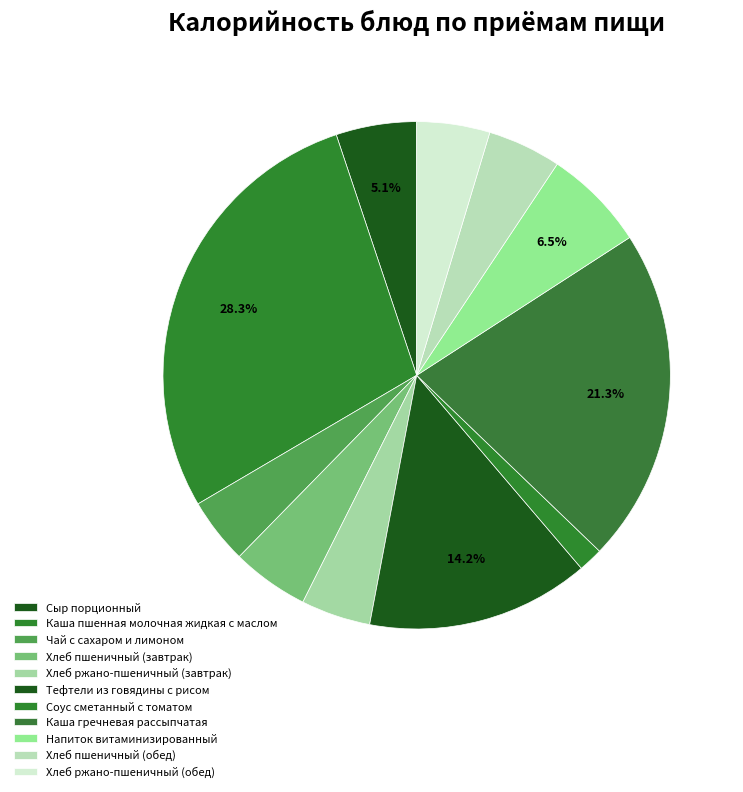

What portion of the pie excludes Хлеб пшеничный (завтрак)?

95.1%